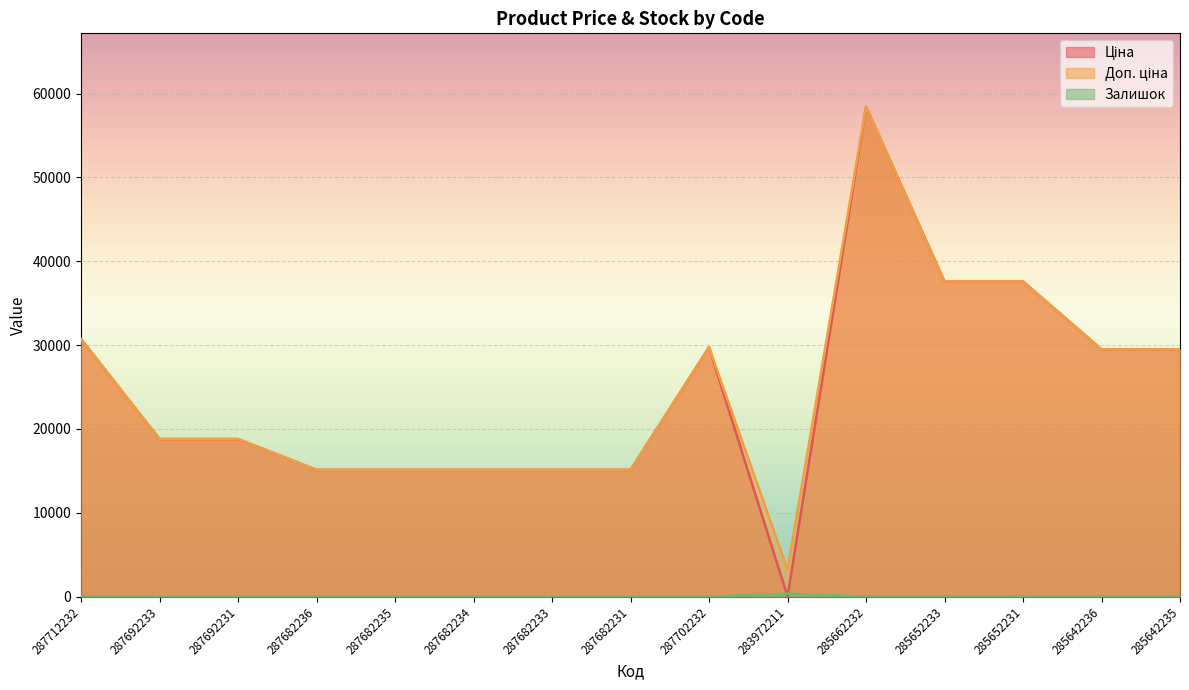

Where is the first local maximum for Залишок?

283972211